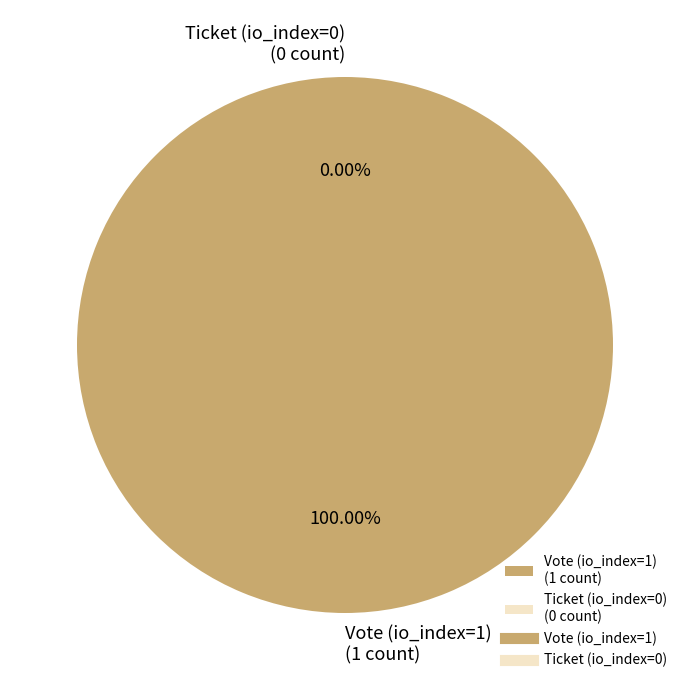

What is the total percentage of Ticket (io_index=0) and Vote (io_index=1)?

100.0%